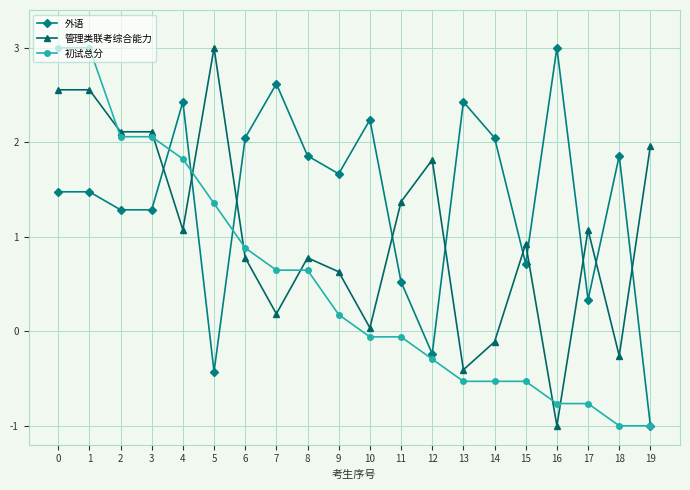

How many values in 初试总分 are below zero?

10